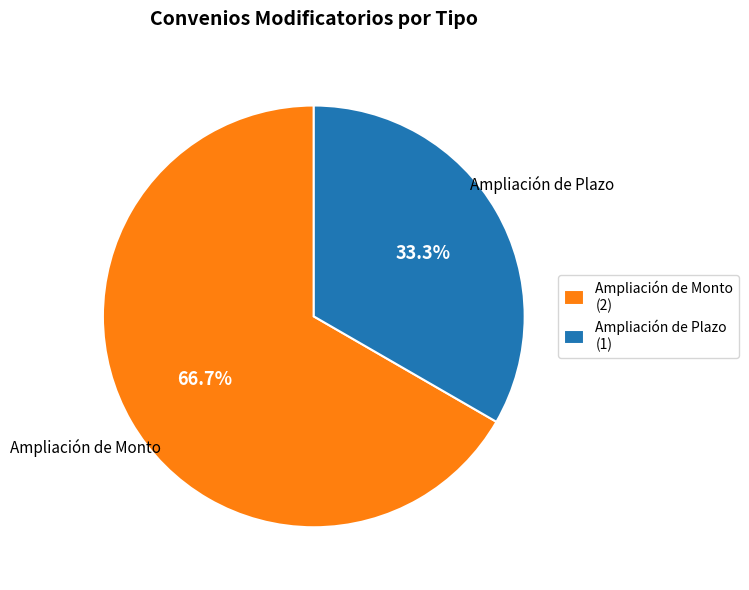

Which category has the smallest portion of the pie?

Ampliación de Plazo